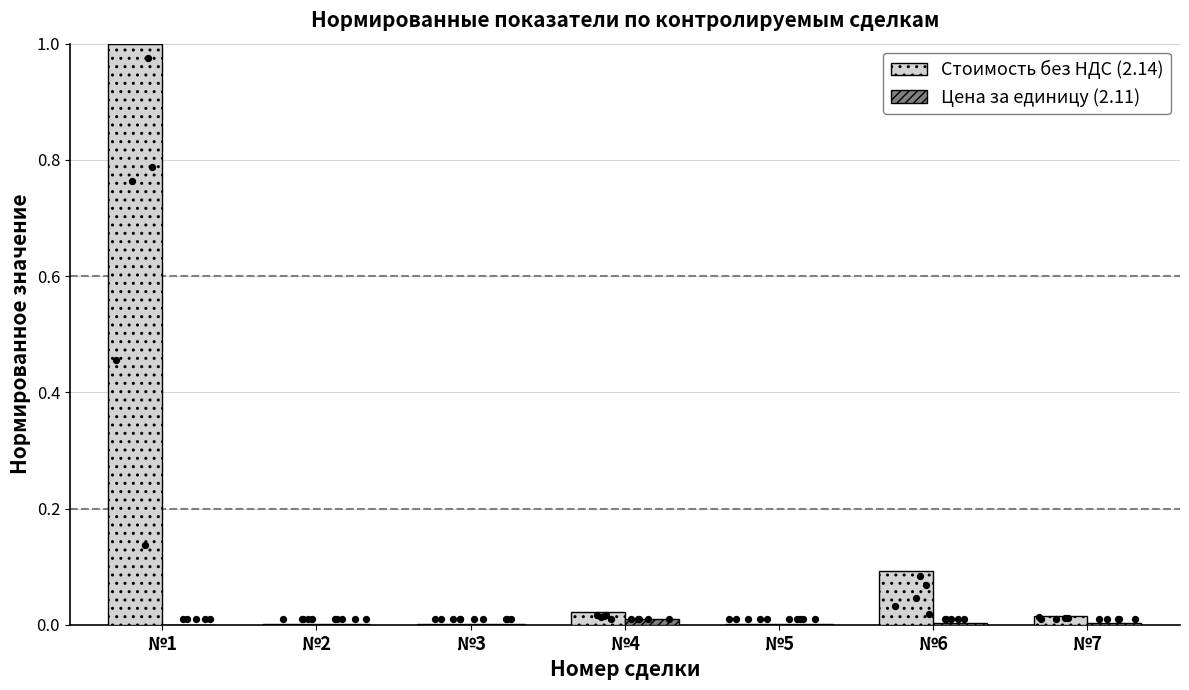

At which category is the sum across all series the highest?

№1